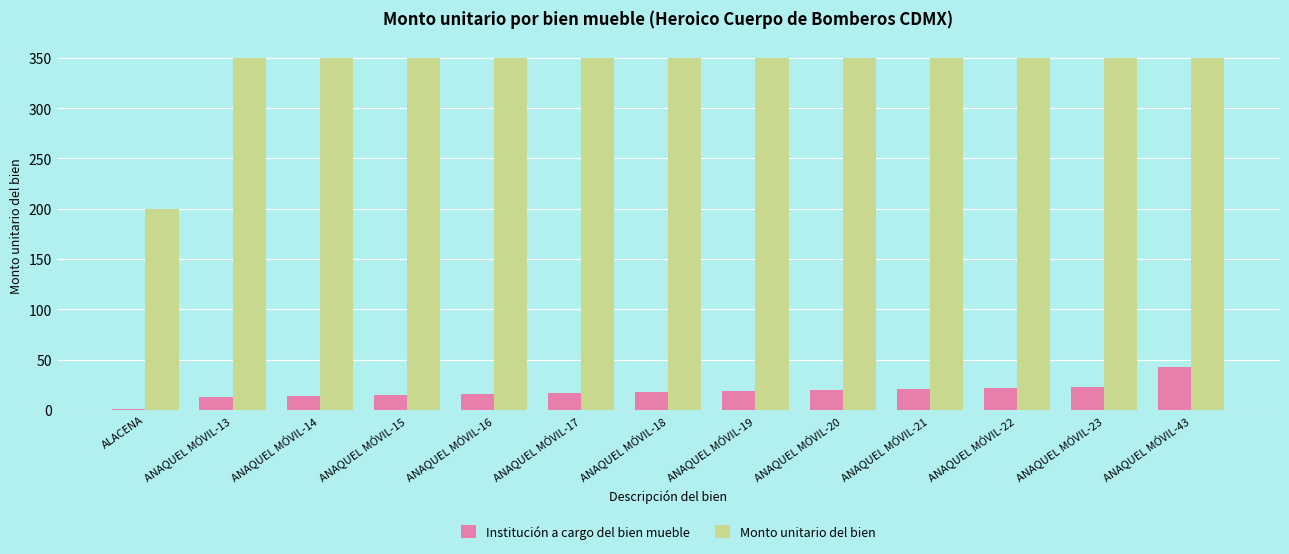

The Institución a cargo del bien mueble series shows 6 at ANAQUEL MÓVIL-23. True or false?

False